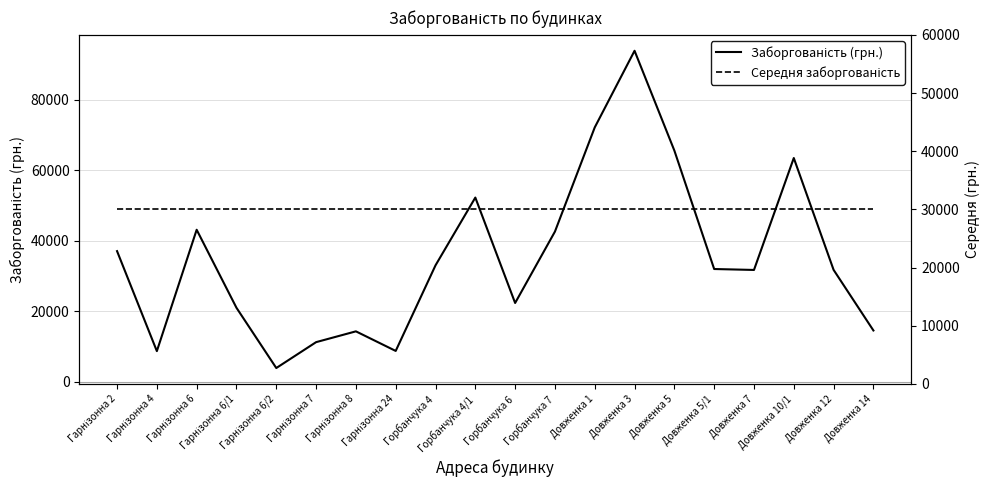

Is it true that Середня заборгованість equals 30000.0 at Довженка 10/1?

True